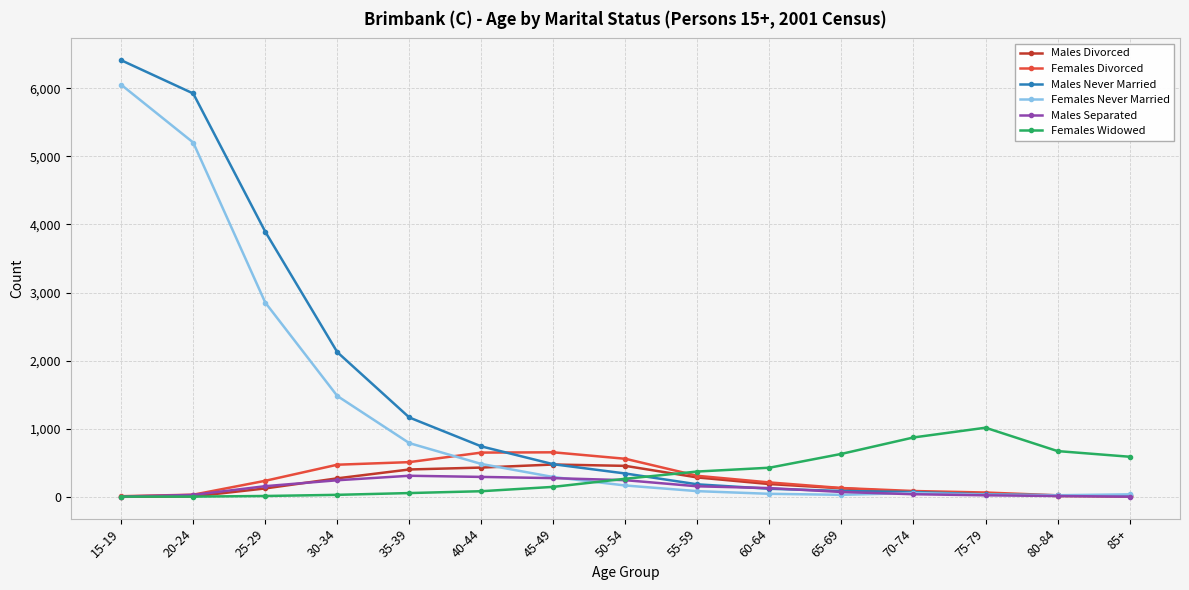

The Males Never Married series shows 72 at 70-74. True or false?

True